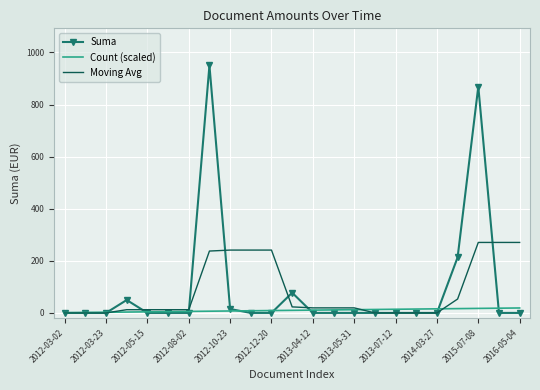

What is the greatest value displayed?

950.0